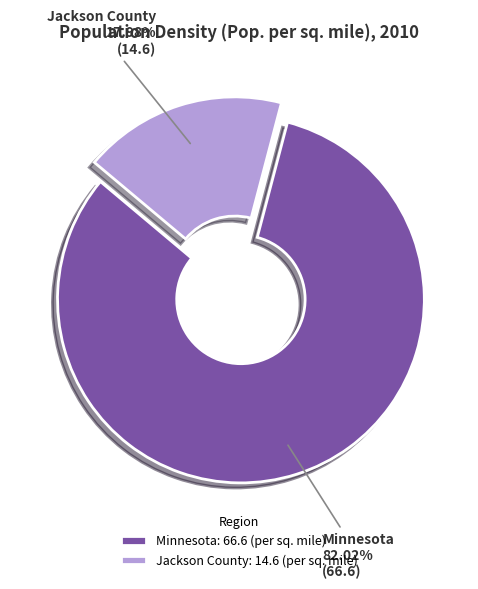

Which category has the biggest portion of the pie?

Minnesota